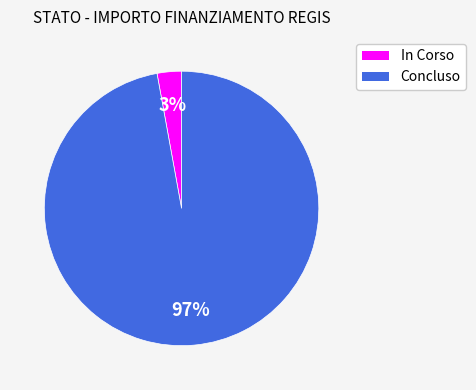

To the nearest percent, what is the average slice percentage?

50%